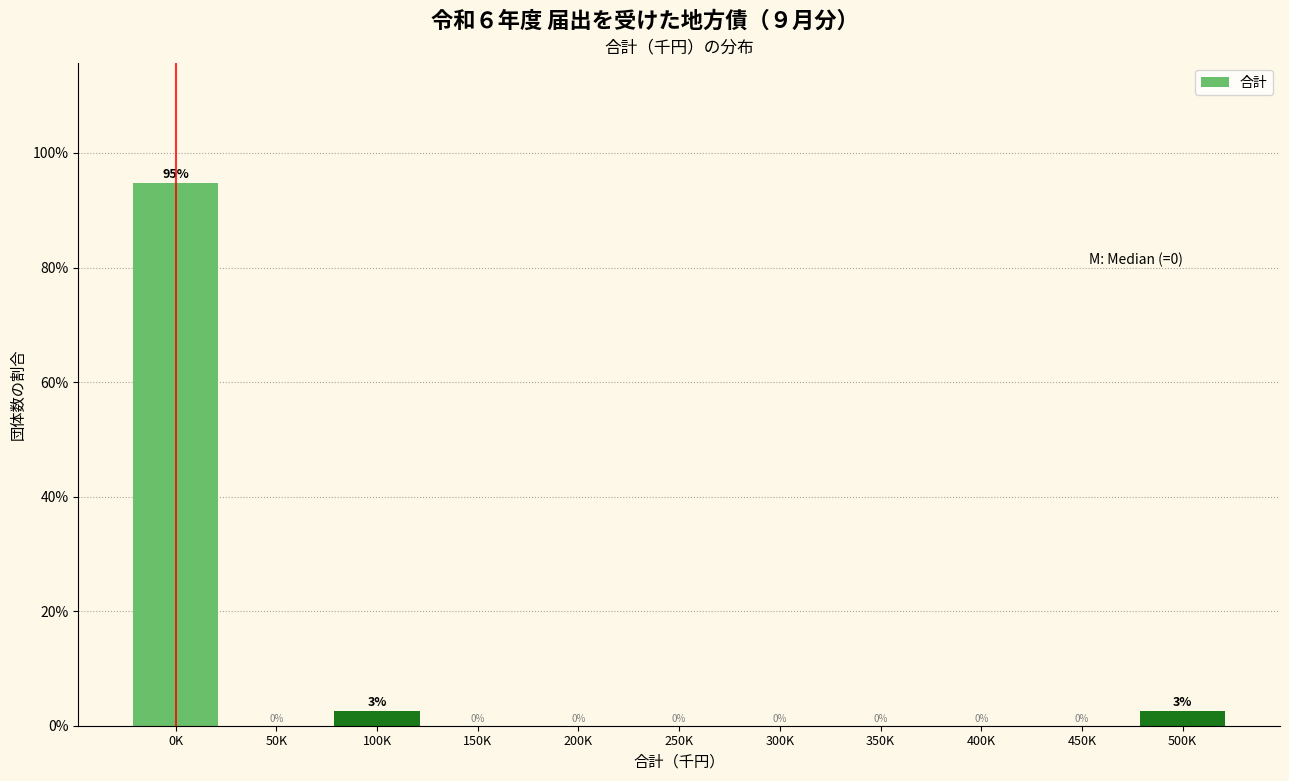

The value at 200K is 0.0. True or false?

True